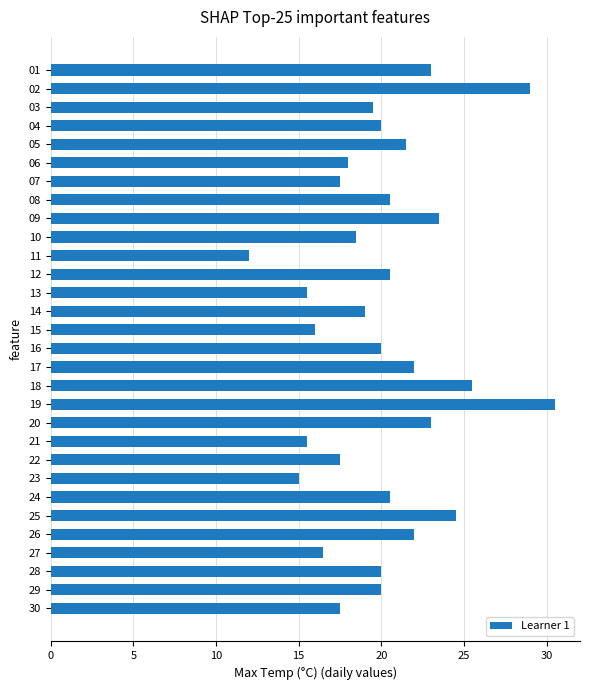

How many categories are shown in the chart?

30